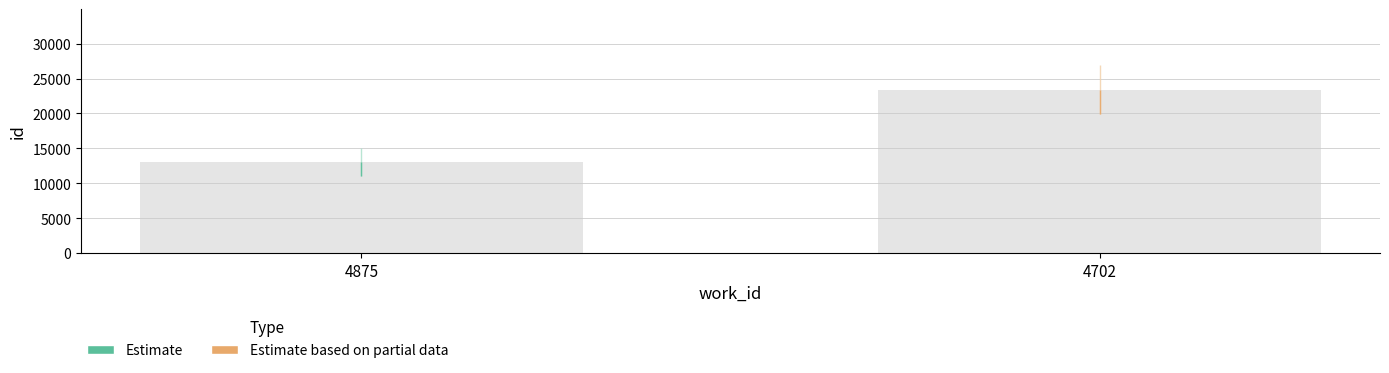

What is the sum of all values?

36443